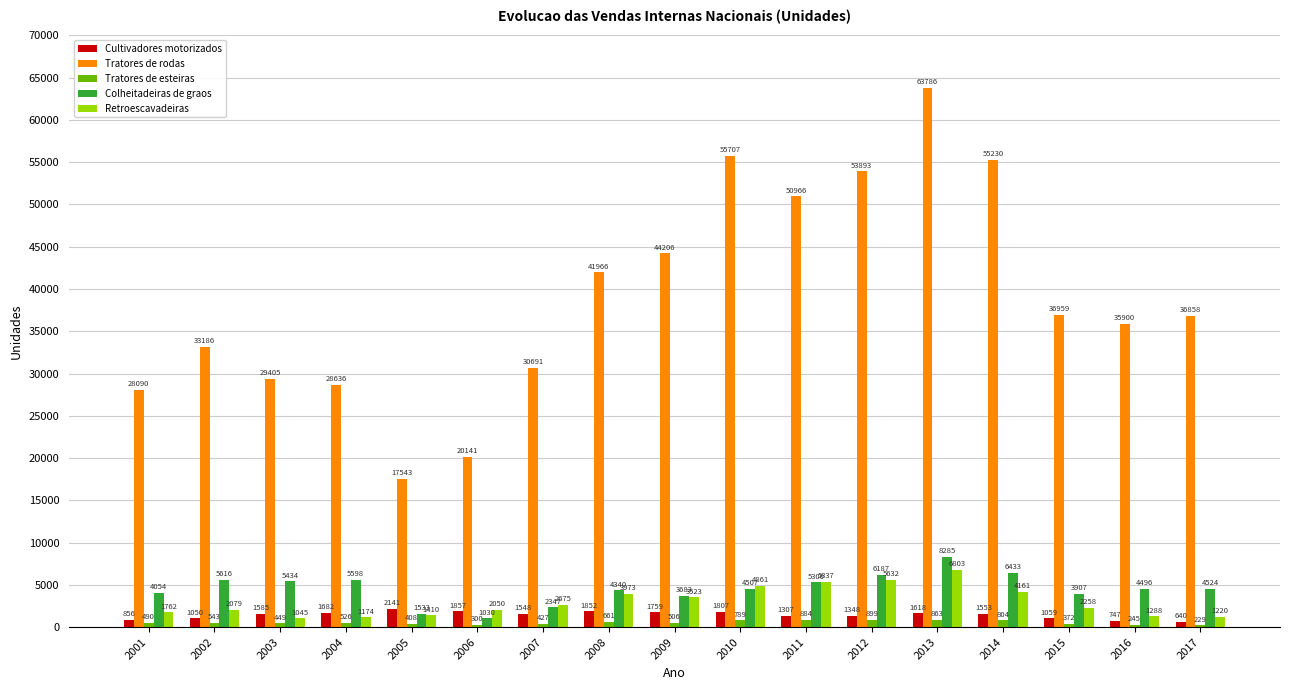

What is the value of the Cultivadores motorizados bar at the 1st from the left?

856